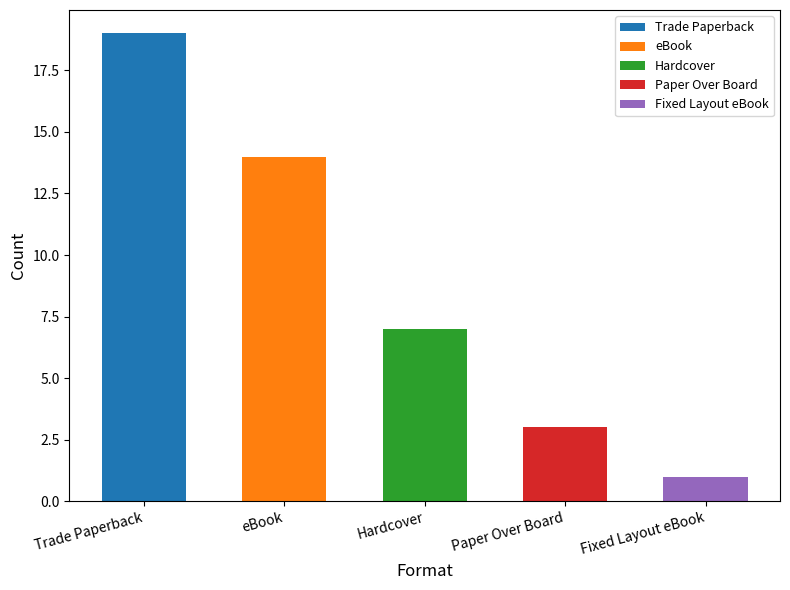

Reading left to right, what are all the values shown in this chart?

19	14	7	3	1